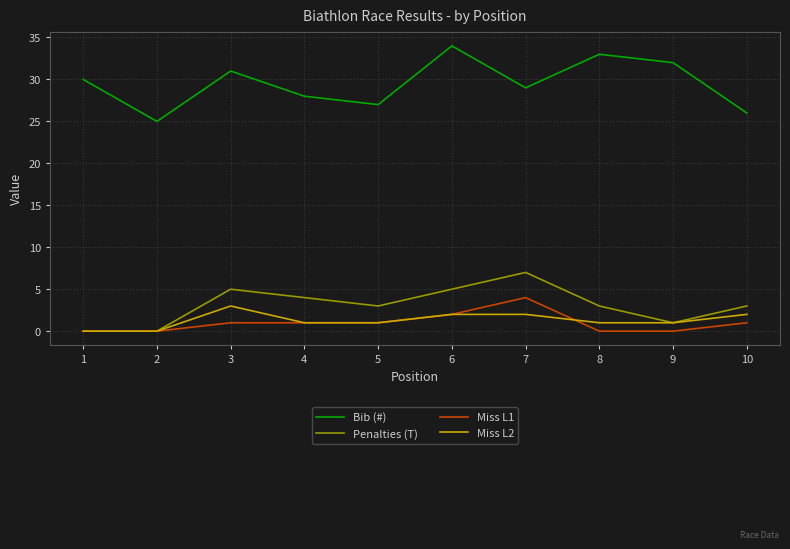

How many Miss L1 values are between 0 and 1?

8